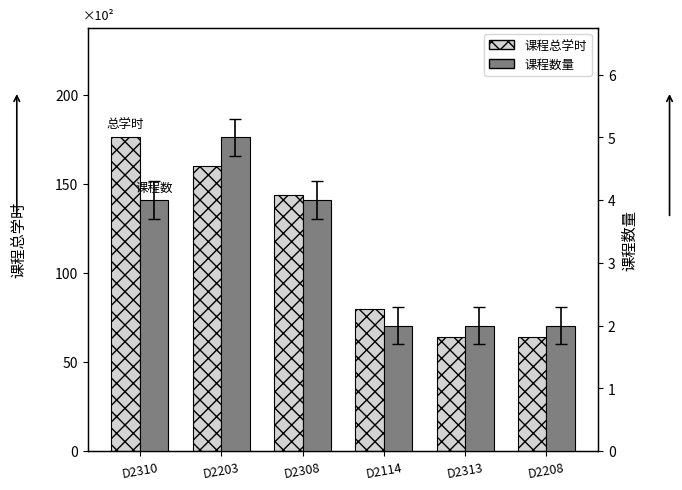

Are the bars horizontal?

No